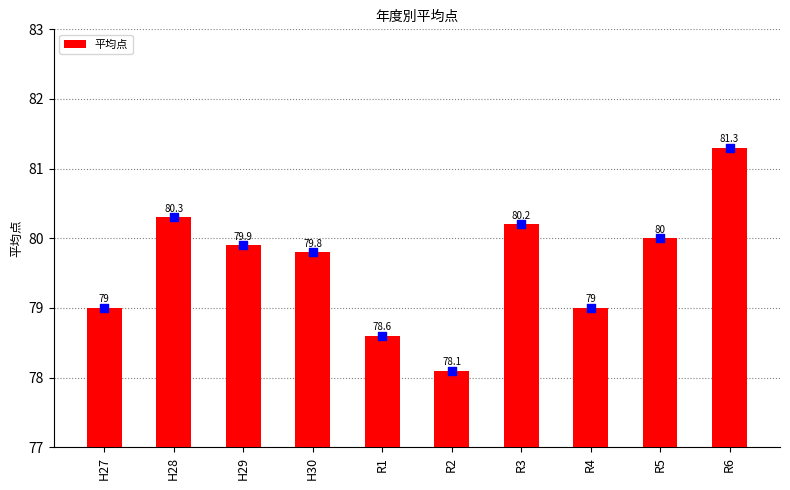

What is the change in value from R2 to R6?

+3.2